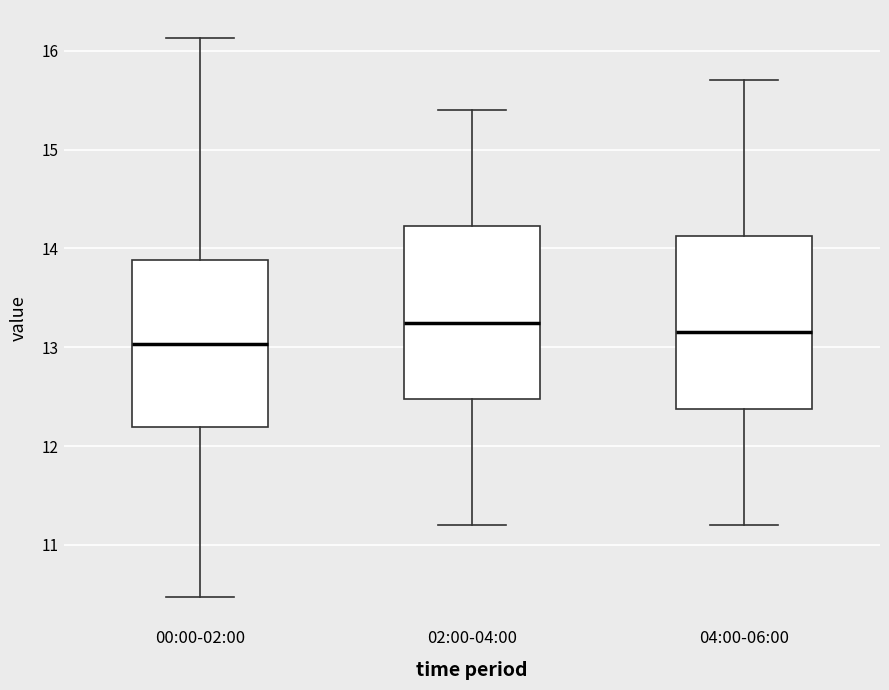

Which box's median line is the lowest?

00:00-02:00